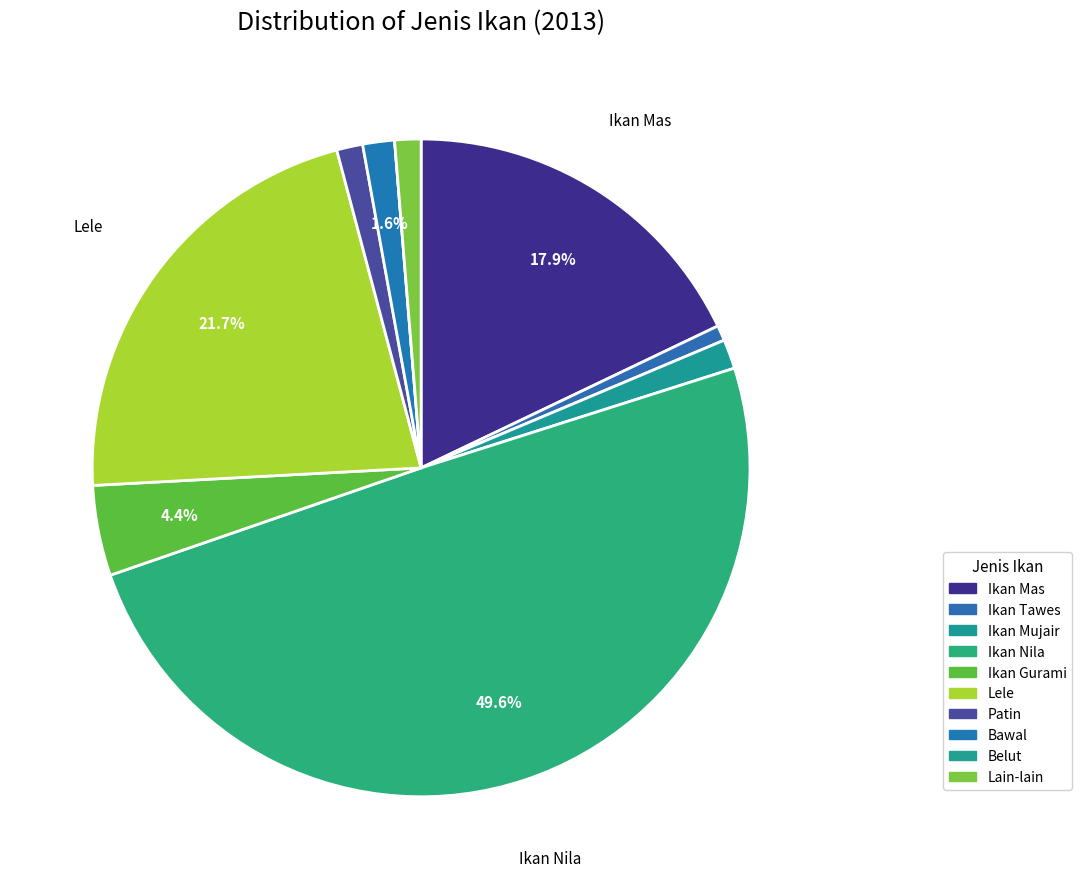

Count the number of slices in the pie.

10